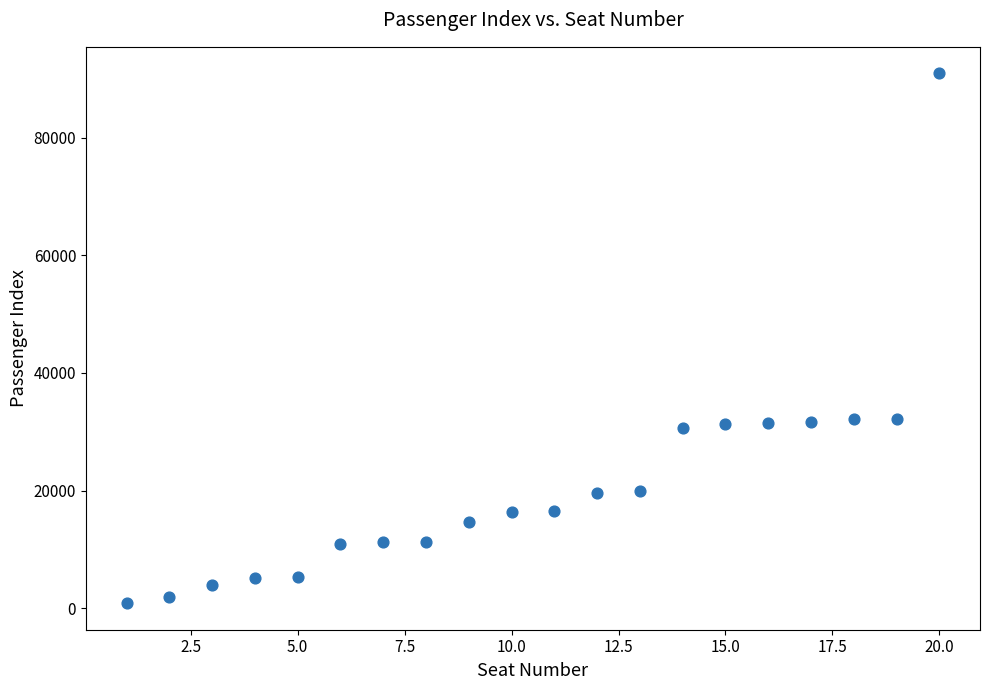

What is the range of X values (max minus min)?

19